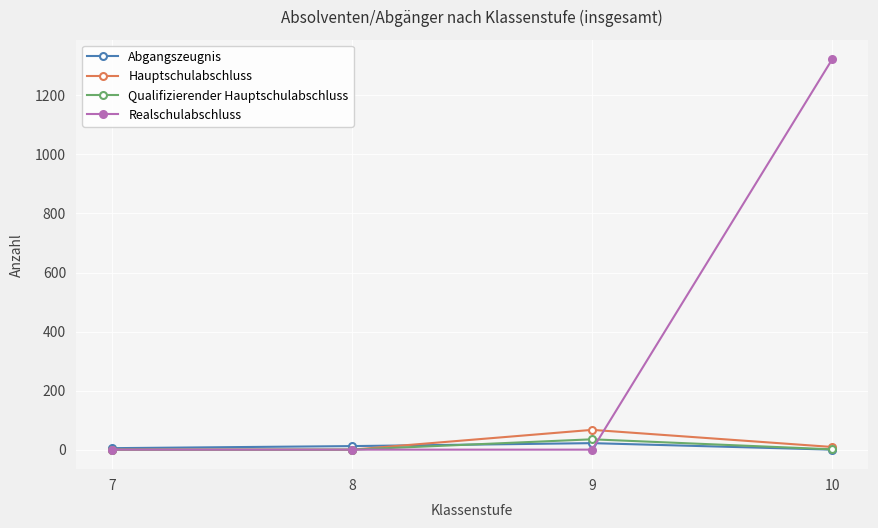

List the series in order of their peak value, lowest first.

Abgangszeugnis, Qualifizierender Hauptschulabschluss, Hauptschulabschluss, Realschulabschluss